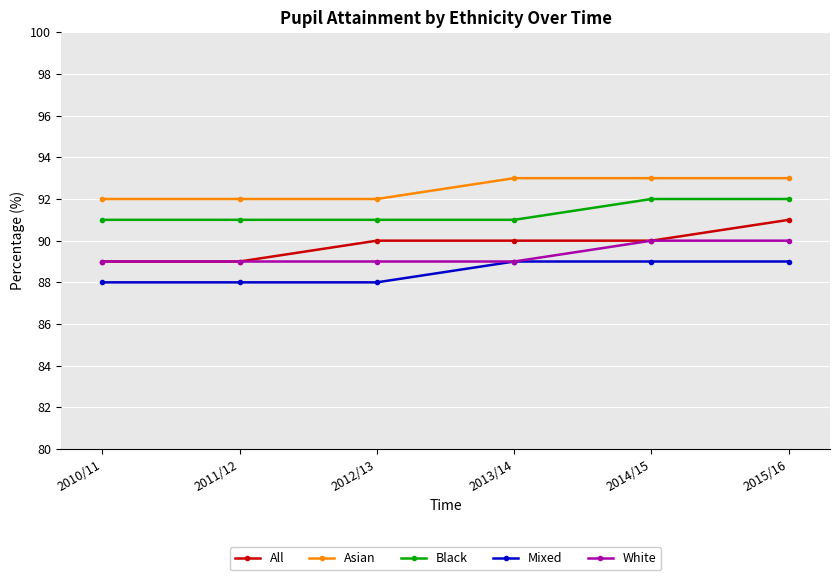

What is the minimum value shown in the chart?

88